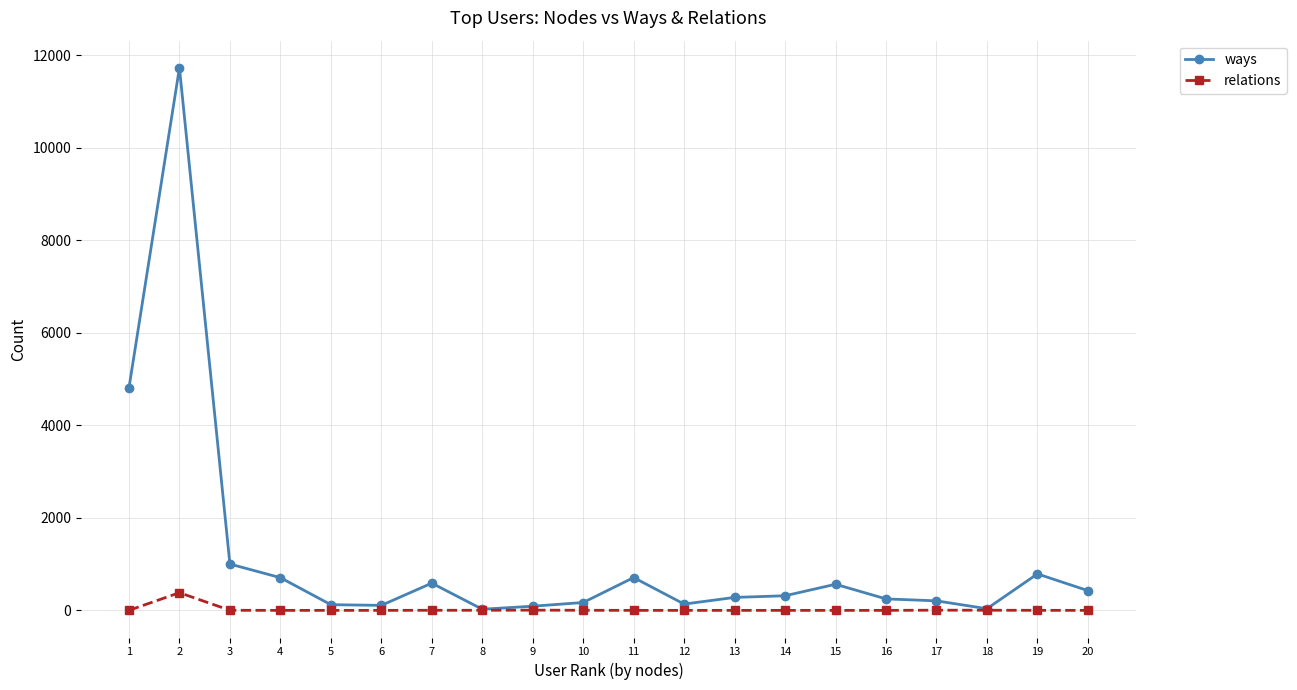

At 19, list the series in order from smallest to largest.

relations, ways